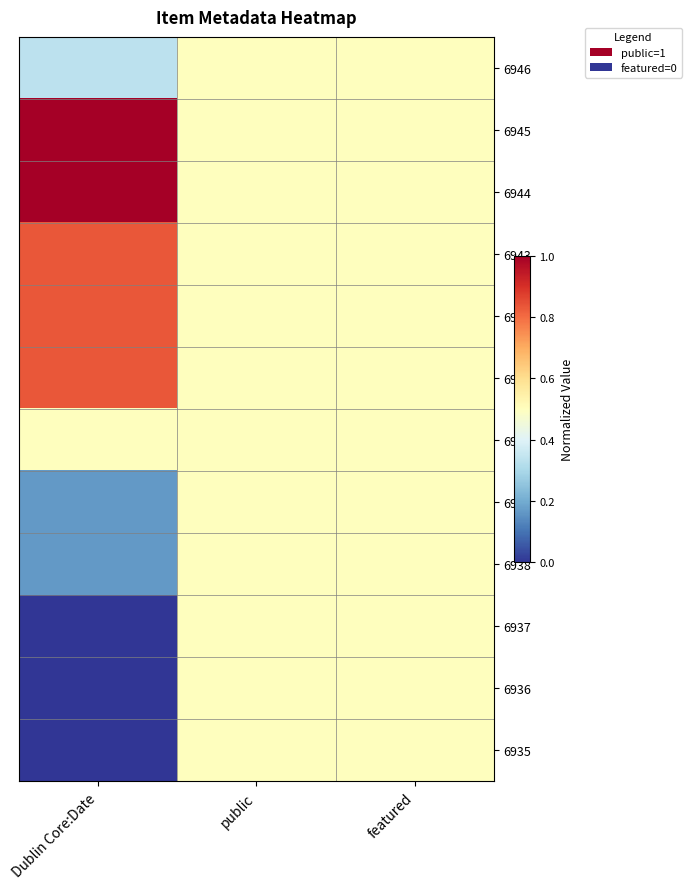

Reading right to left, transcribe all the data shown in this chart.

6946: featured=0.5	public=0.5	Dublin Core:Date=0.3
6945: featured=0.5	public=0.5	Dublin Core:Date=1.0
6944: featured=0.5	public=0.5	Dublin Core:Date=1.0
6943: featured=0.5	public=0.5	Dublin Core:Date=0.8
6942: featured=0.5	public=0.5	Dublin Core:Date=0.8
6941: featured=0.5	public=0.5	Dublin Core:Date=0.8
6940: featured=0.5	public=0.5	Dublin Core:Date=0.5
6939: featured=0.5	public=0.5	Dublin Core:Date=0.2
6938: featured=0.5	public=0.5	Dublin Core:Date=0.2
6937: featured=0.5	public=0.5	Dublin Core:Date=0.0
6936: featured=0.5	public=0.5	Dublin Core:Date=0.0
6935: featured=0.5	public=0.5	Dublin Core:Date=0.0